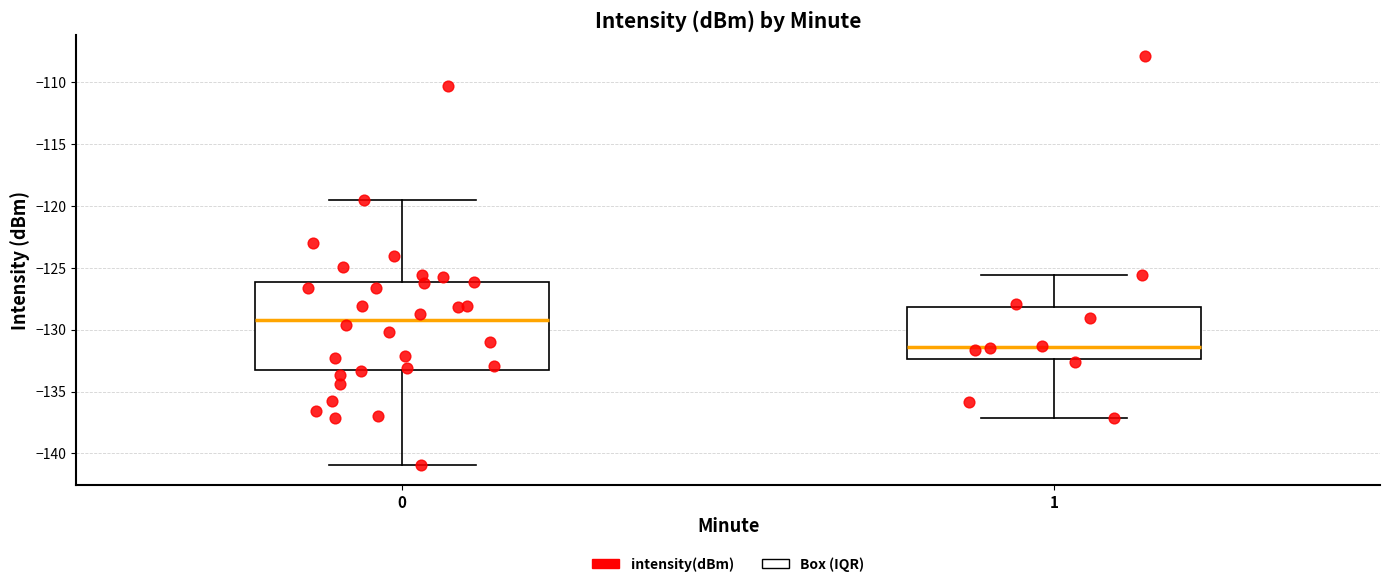

Reading left to right, transcribe this box plot: for each box, give where its median line is, the range the box spans, and where its two whiskers end, as read against the y-axis. The values are not printed on the chart, so give them approximately, as read against the axis.

0: median -129.0, box -133.5 to -126.0, whiskers -141.0 to -119.5
1: median -131.5, box -132.5 to -128.0, whiskers -137.0 to -125.5